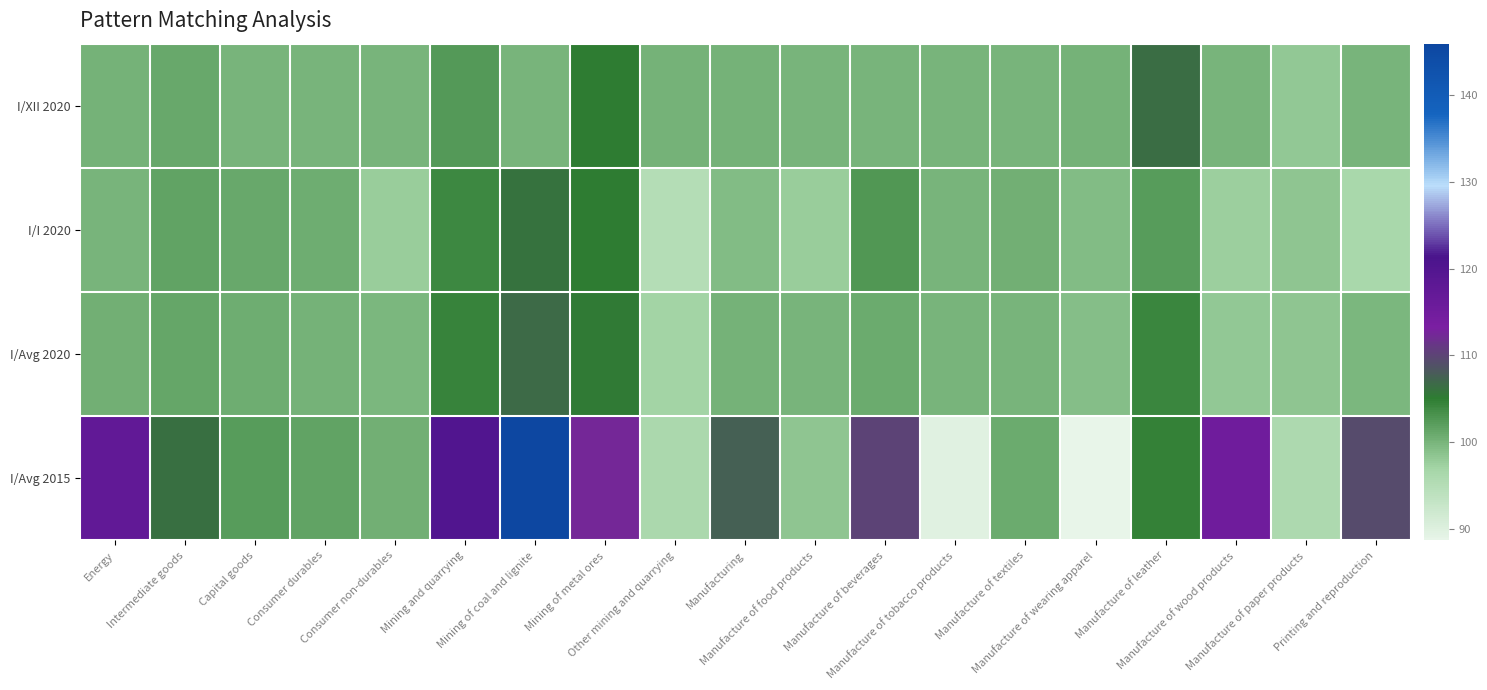

Reading right to left, what are all the values shown in this chart?

I/XII 2020: Printing and reproduction=100.0	Manufacture of paper products=98.3	Manufacture of wood products=99.9	Manufacture of leather=106.4	Manufacture of wearing apparel=100.2	Manufacture of textiles=99.9	Manufacture of tobacco products=100.0	Manufacture of beverages=100.0	Manufacture of food products=100.0	Manufacturing=100.2	Other mining and quarrying=100.1	Mining of metal ores=105.2	Mining of coal and lignite=100.0	Mining and quarrying=102.5	Consumer non-durables=100.0	Consumer durables=100.0	Capital goods=99.9	Intermediate goods=101.1	Energy=100.1
I/I 2020: Printing and reproduction=96.5	Manufacture of paper products=98.5	Manufacture of wood products=97.6	Manufacture of leather=102.3	Manufacture of wearing apparel=99.4	Manufacture of textiles=100.5	Manufacture of tobacco products=100.0	Manufacture of beverages=102.7	Manufacture of food products=97.8	Manufacturing=99.3	Other mining and quarrying=95.0	Mining of metal ores=105.2	Mining of coal and lignite=106.0	Mining and quarrying=104.0	Consumer non-durables=97.8	Consumer durables=100.7	Capital goods=101.1	Intermediate goods=101.5	Energy=99.9
I/Avg 2020: Printing and reproduction=99.8	Manufacture of paper products=98.4	Manufacture of wood products=98.1	Manufacture of leather=104.2	Manufacture of wearing apparel=99.2	Manufacture of textiles=100.0	Manufacture of tobacco products=100.0	Manufacture of beverages=100.9	Manufacture of food products=99.9	Manufacturing=100.1	Other mining and quarrying=97.0	Mining of metal ores=105.3	Mining of coal and lignite=106.6	Mining and quarrying=104.5	Consumer non-durables=99.8	Consumer durables=100.3	Capital goods=100.7	Intermediate goods=101.4	Energy=100.4
I/Avg 2015: Printing and reproduction=109.3	Manufacture of paper products=96.0	Manufacture of wood products=115.2	Manufacture of leather=104.7	Manufacture of wearing apparel=88.7	Manufacture of textiles=100.9	Manufacture of tobacco products=89.7	Manufacture of beverages=110.1	Manufacture of food products=98.5	Manufacturing=107.5	Other mining and quarrying=96.2	Mining of metal ores=112.4	Mining of coal and lignite=145.9	Mining and quarrying=120.2	Consumer non-durables=100.4	Consumer durables=101.6	Capital goods=102.3	Intermediate goods=106.3	Energy=117.5